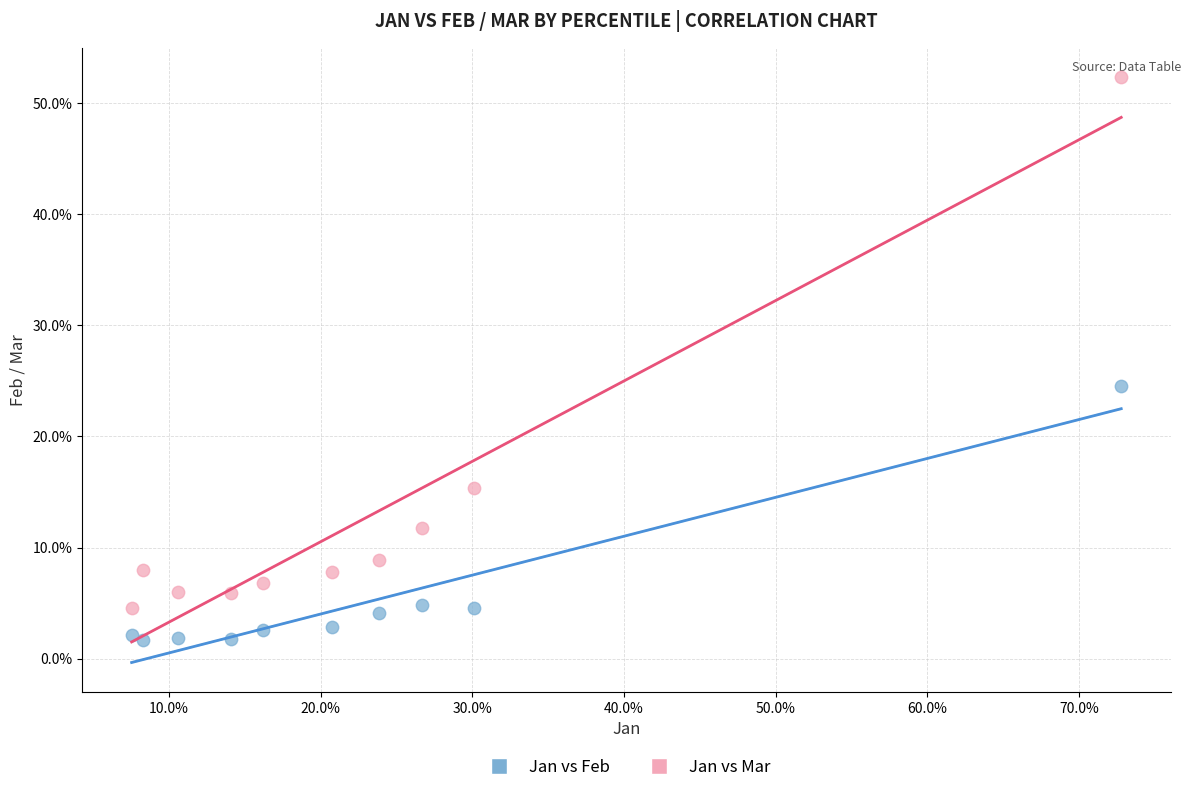

What are all the series names shown in the legend?

Jan vs Feb, Jan vs Mar